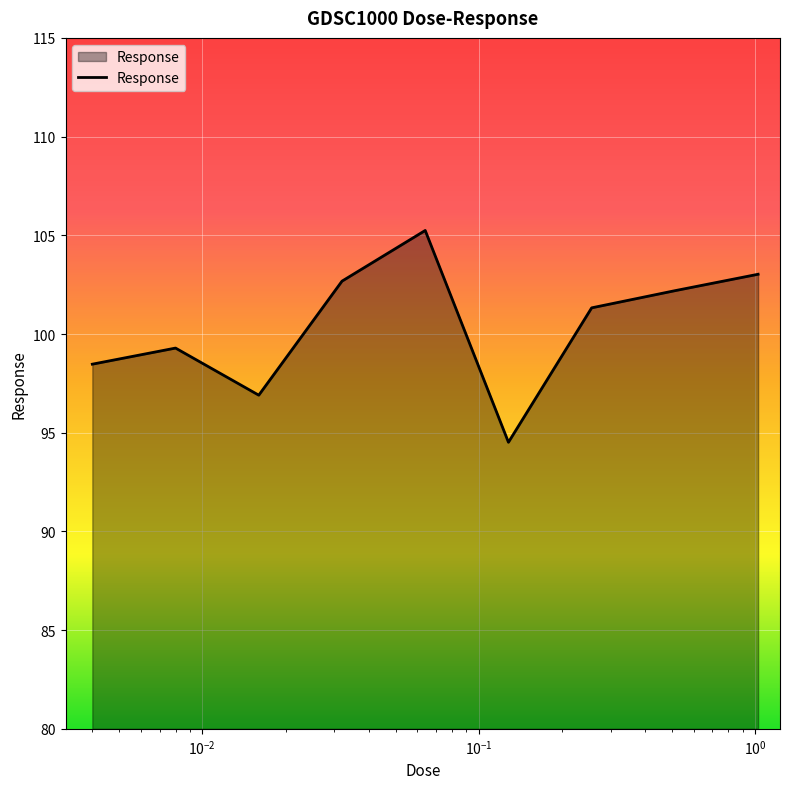

What is the difference between the maximum and minimum values?

10.7